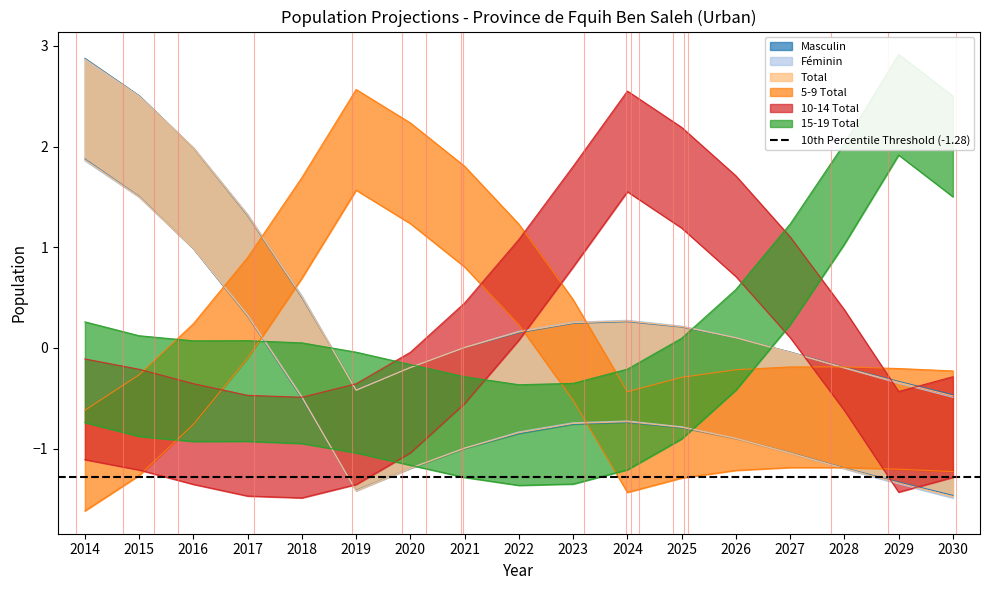

Which series changed the most between 2015 and 2018?

Masculin